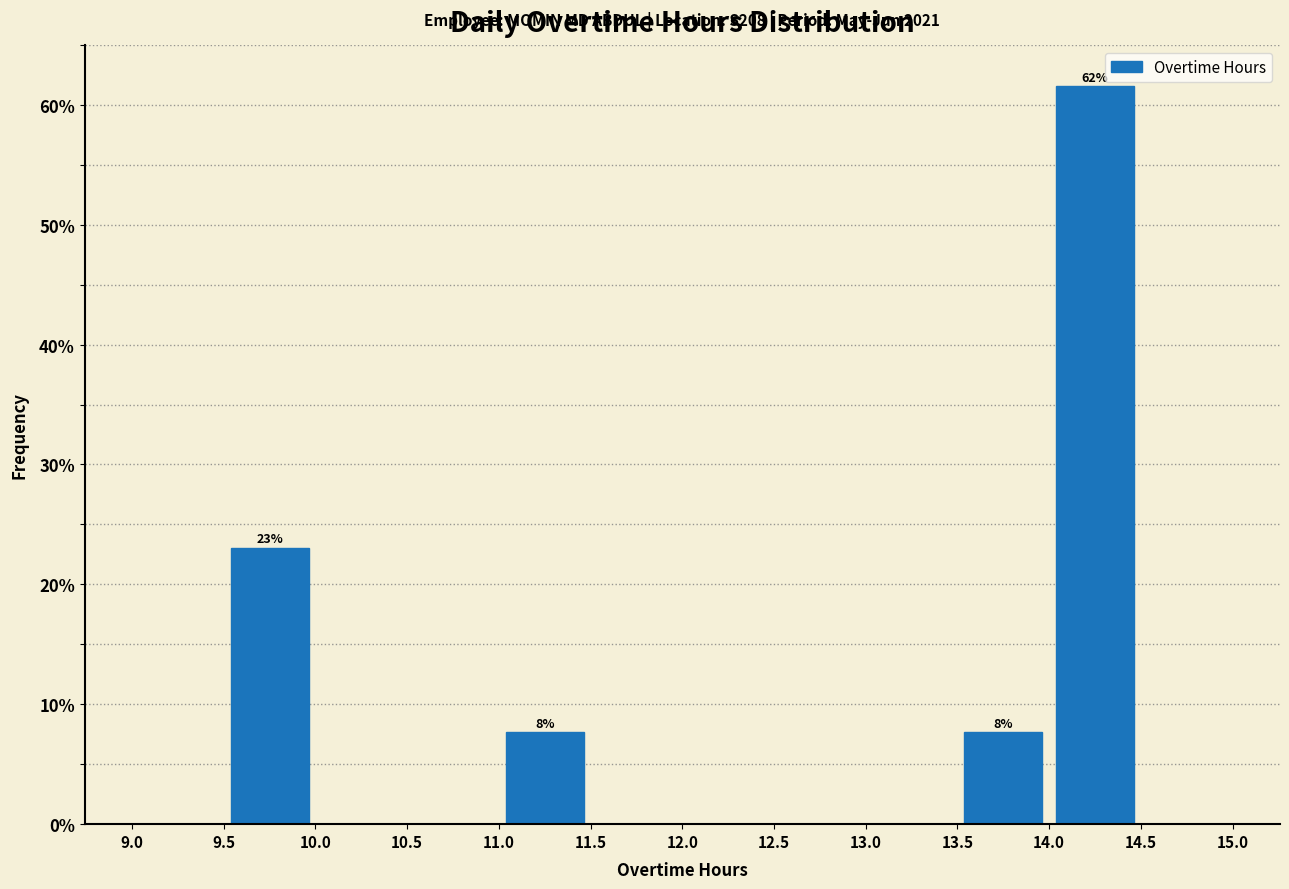

Which range on the x-axis has the tallest bar?

14.0 to 14.5